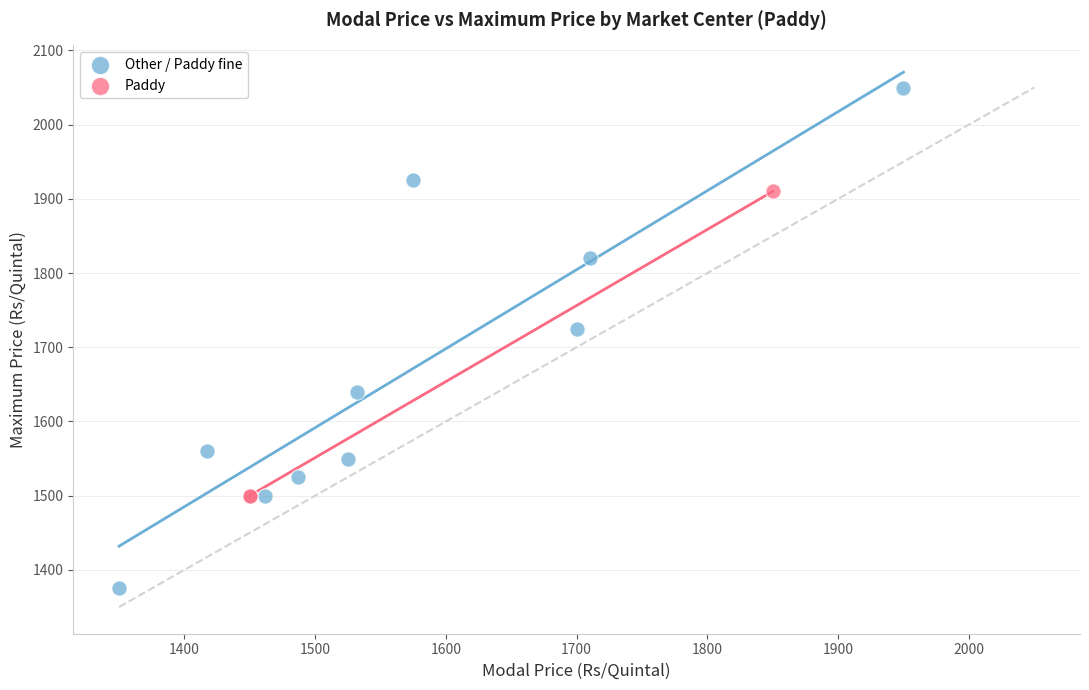

What are all the series names shown in the legend?

Other / Paddy fine, Paddy